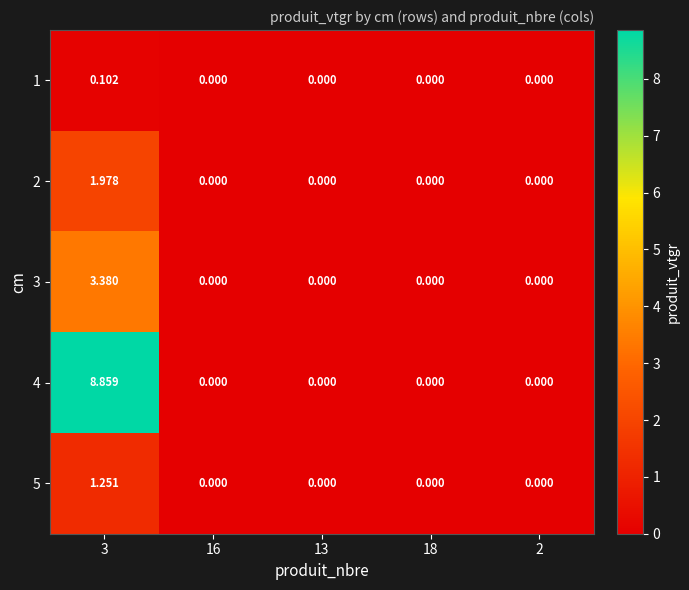

Is the value of 3 at 3 greater than the value of 4 at 2?

Yes